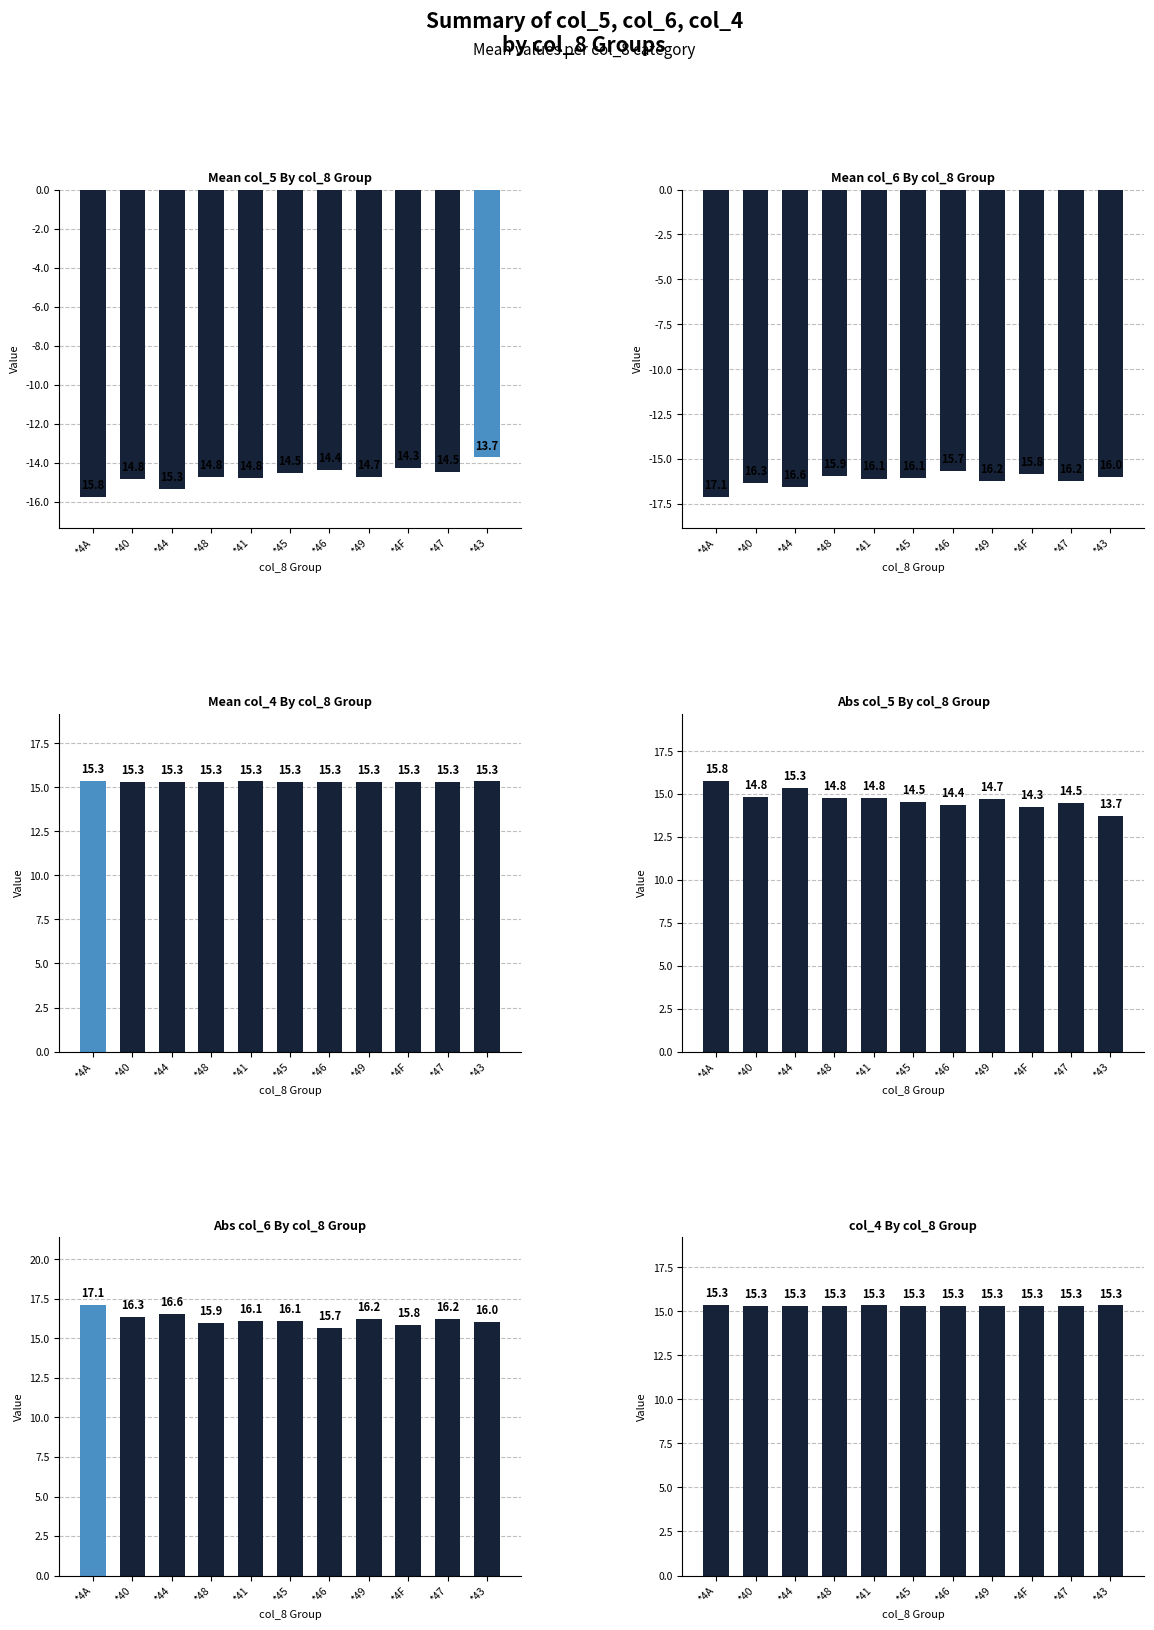

What is the total value across all series at *4A?

30.7